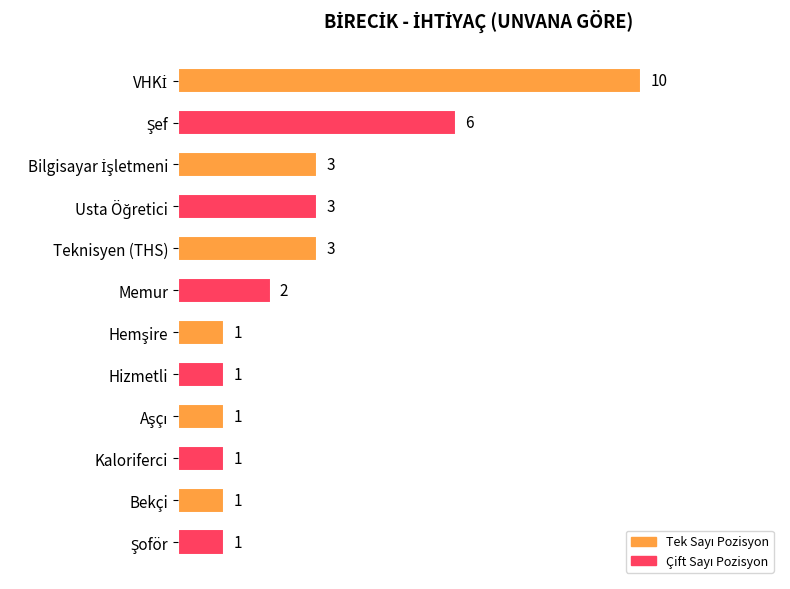

What is the value of the 1st bar from the top?

10